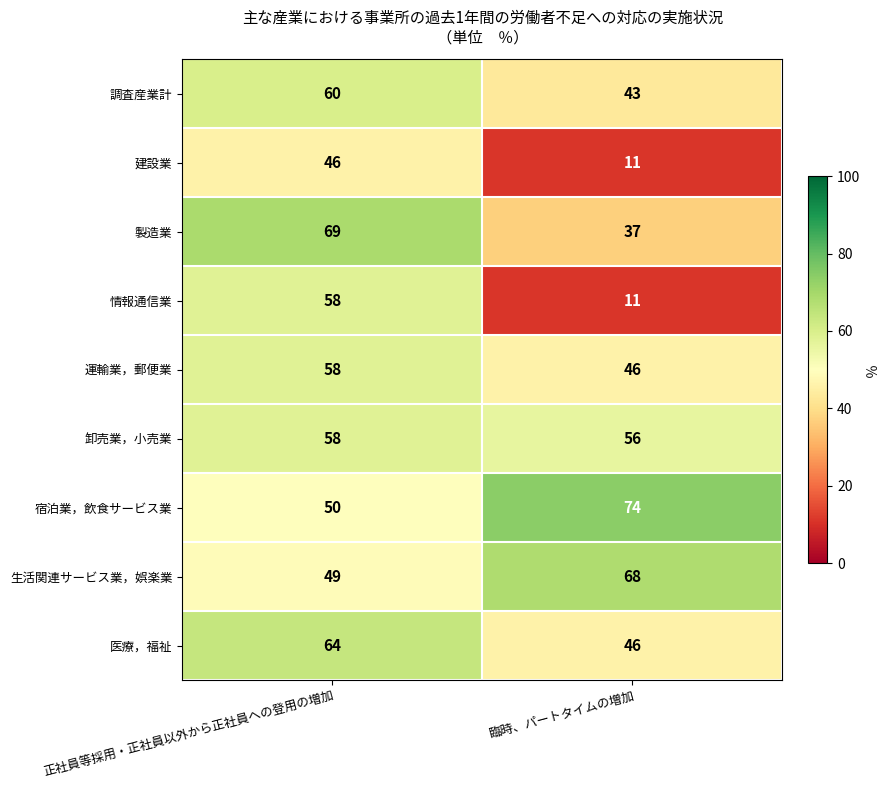

Which series changed the most between 正社員等採用・正社員以外から正社員への登用の増加 and 臨時、パートタイムの増加?

情報通信業